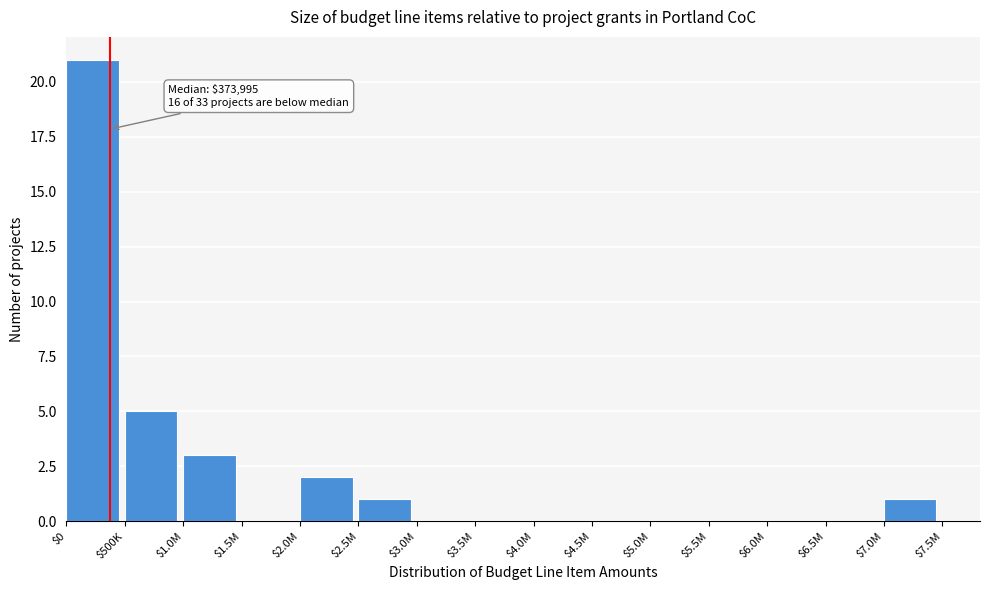

What is the sum of all values?

33